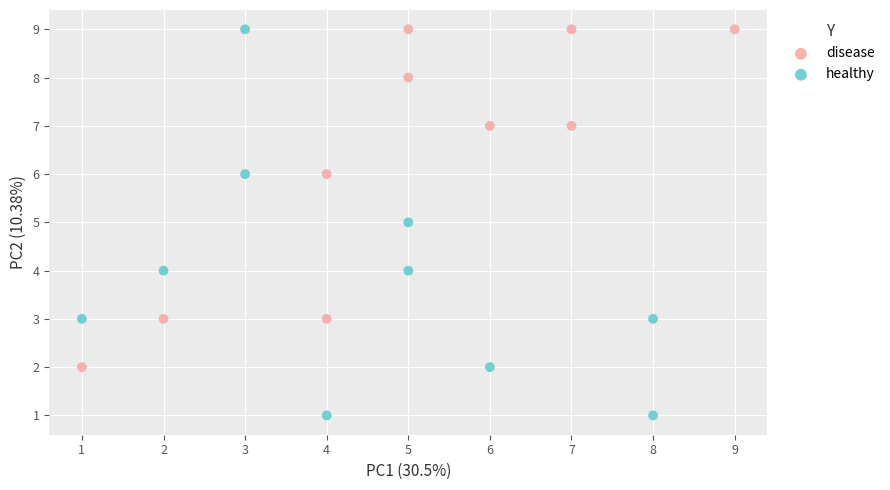

What are all the series names shown in the legend?

disease, healthy